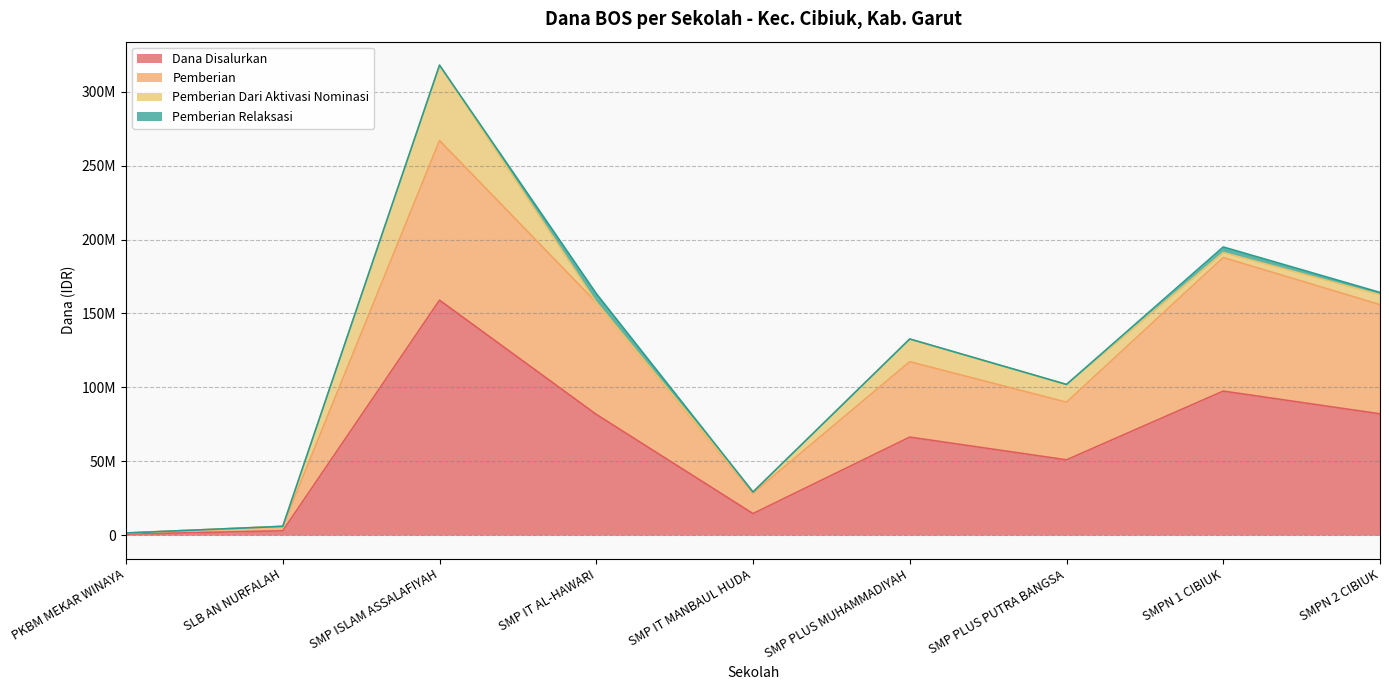

Which series has the widest spread of values?

Pemberian